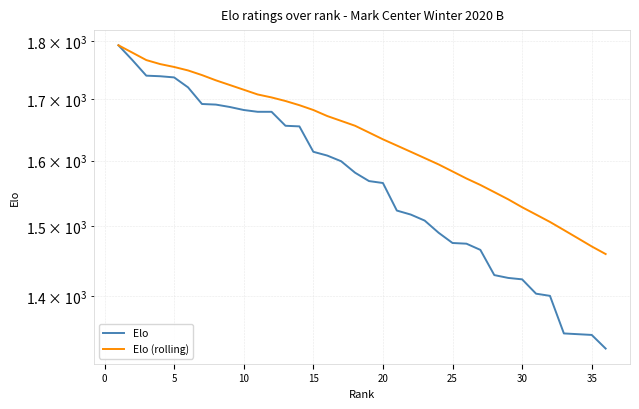

What is the maximum value shown in the chart?

1793